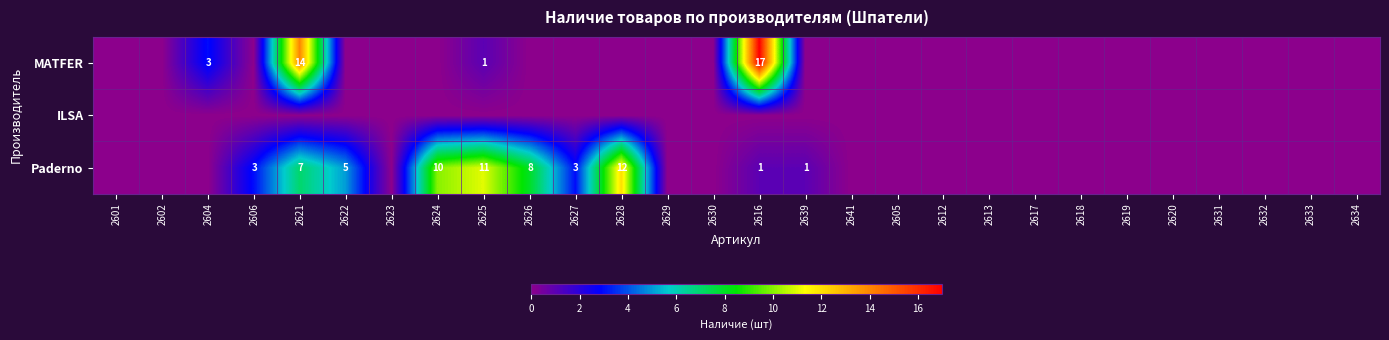

True or false: Paderno has a value of 5 at 2627.

False